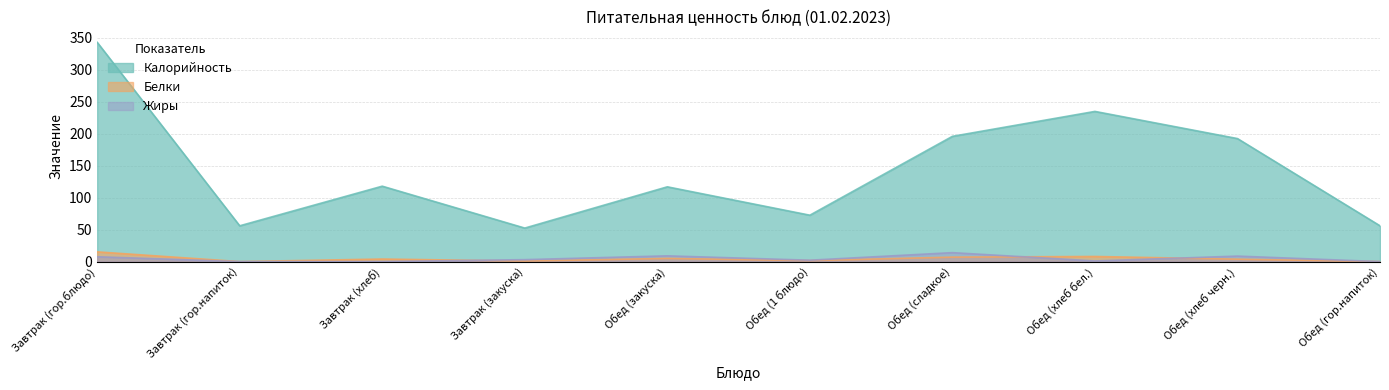

True or false: Калорийность and Жиры cross at least once.

False